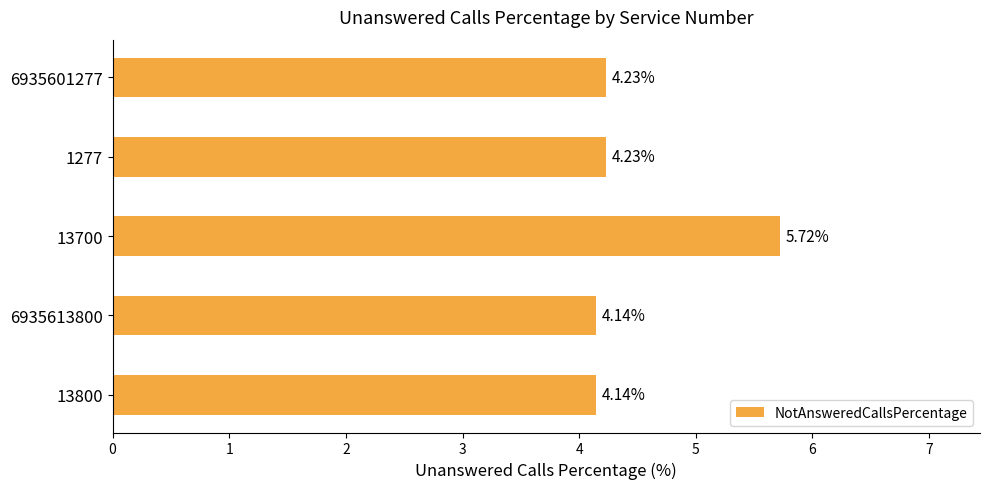

Are the bars grouped side by side (vs. stacked)?

No